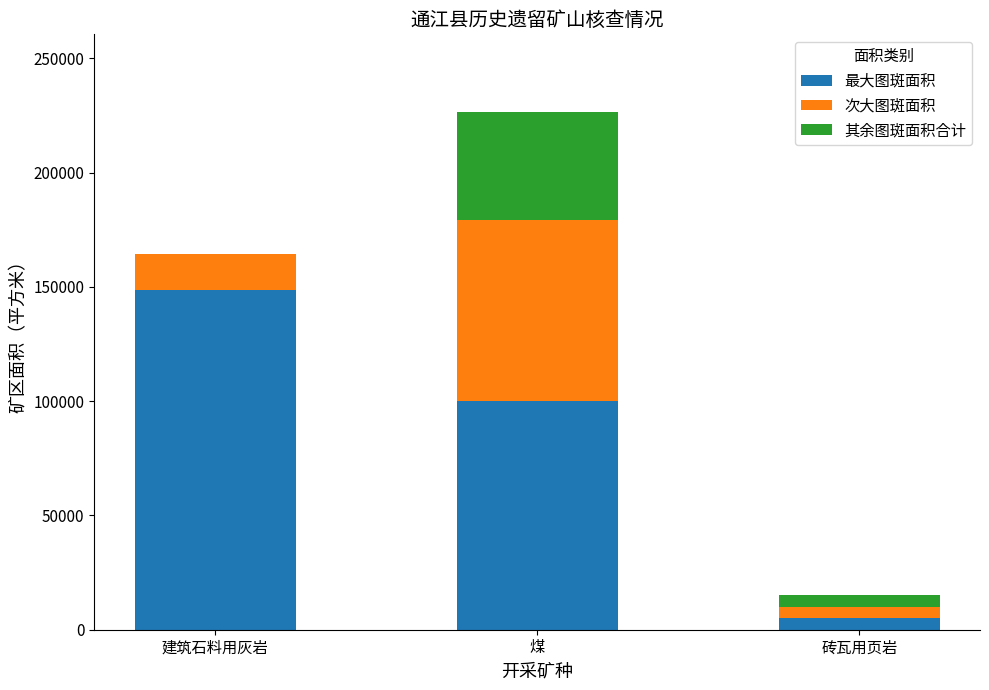

Are the bars horizontal?

No